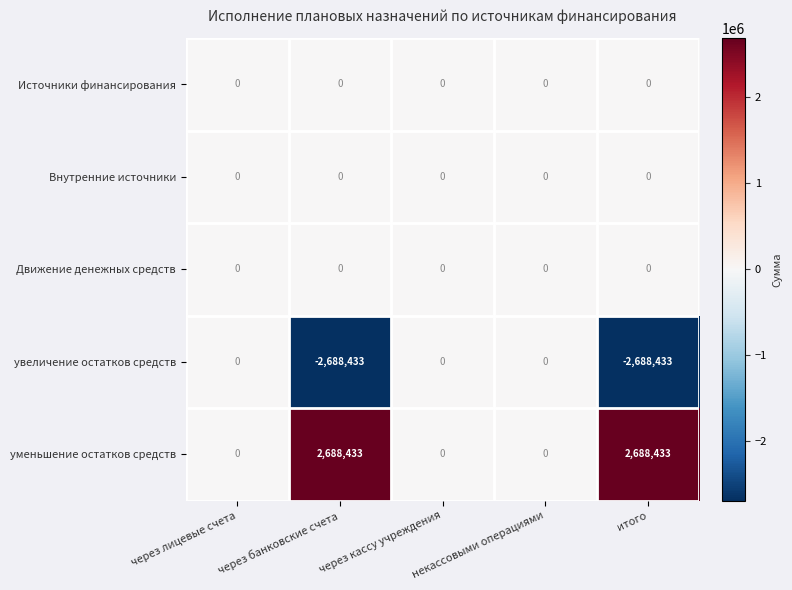

The уменьшение остатков средств series shows -1257511 at через кассу учреждения. True or false?

False